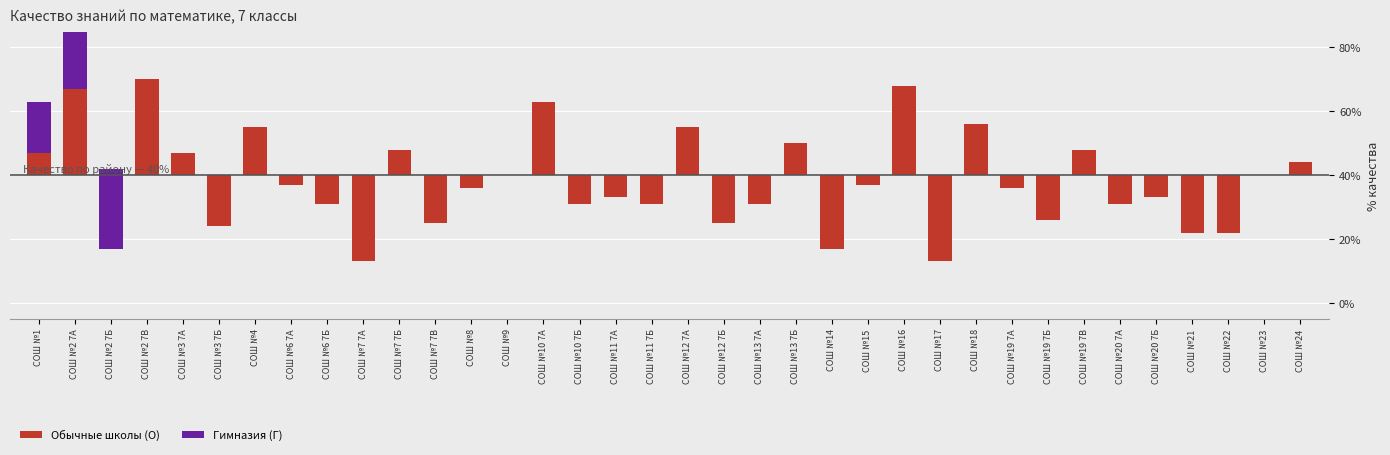

Which has a higher value, СОШ №17 or СОШ №7 7А?

СОШ №17